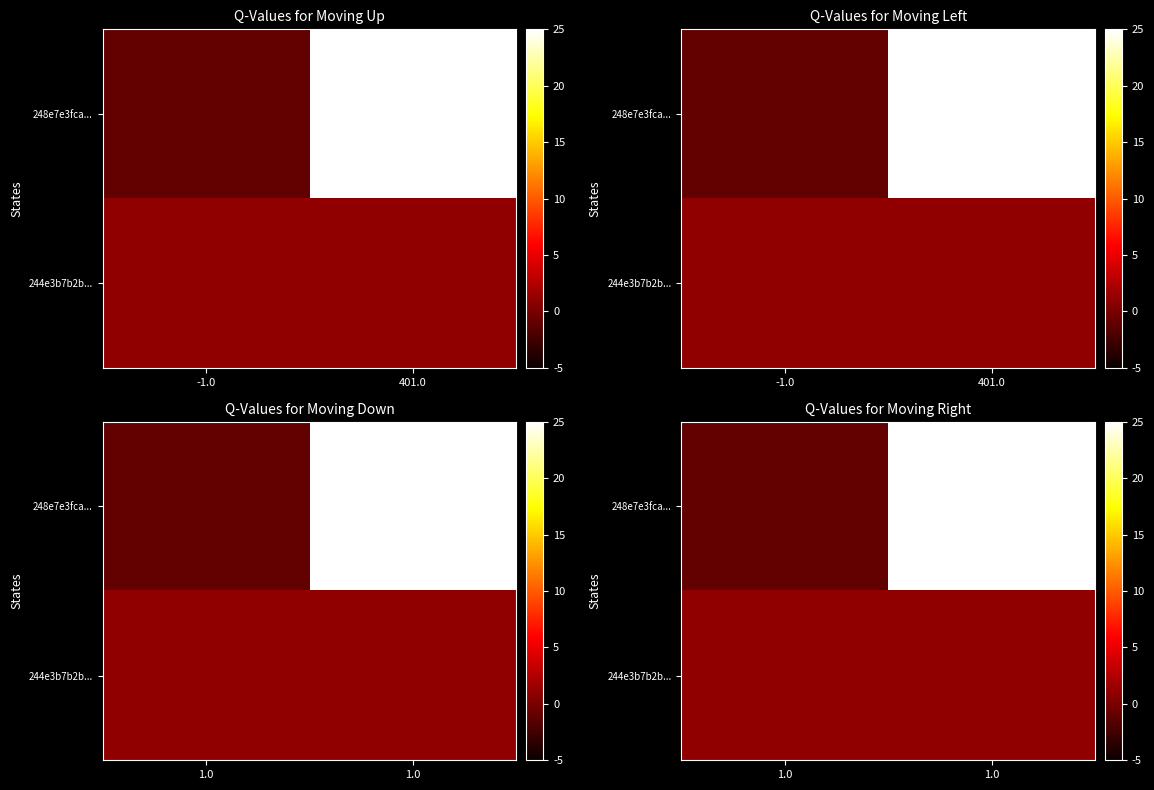

How many distinct data groups are displayed?

2